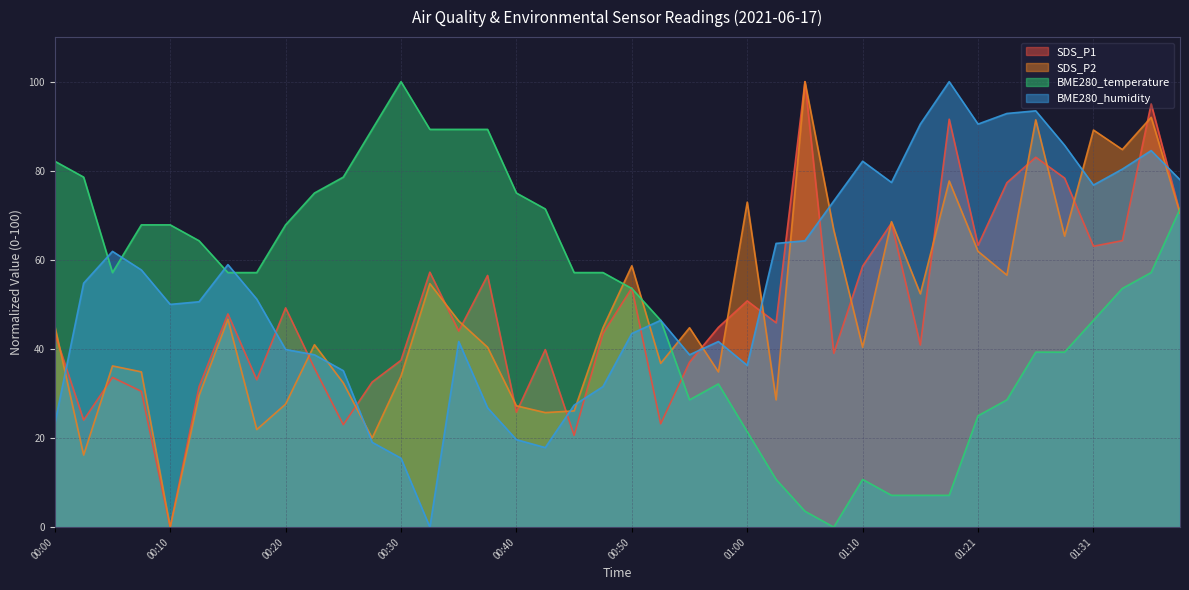

Is it true that SDS_P1 equals 44.8 at 00:57?

True